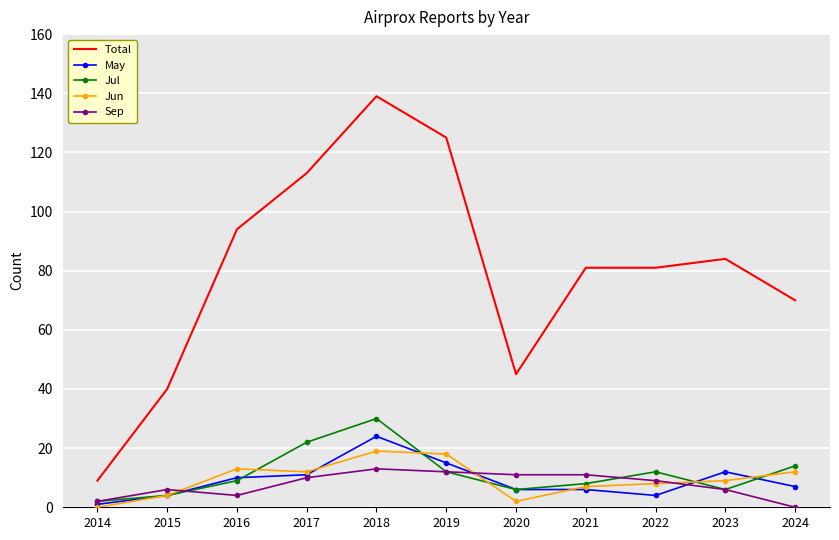

How many values in Sep are above zero?

10